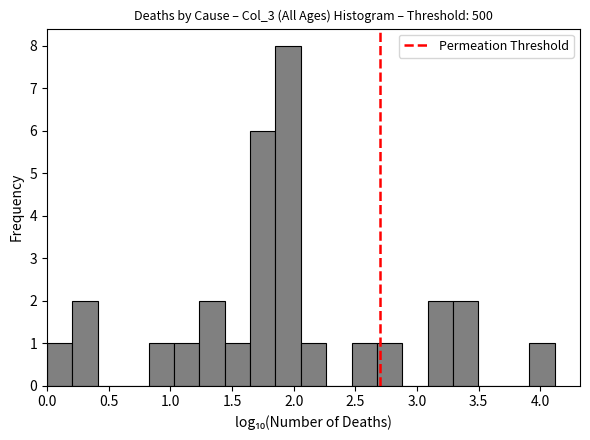

Reading left to right, transcribe this chart: for each bar, give the range it covers on the x-axis and its height. Neither the bar edges nor the heights are printed on the chart, so give them approximately, as read against the axes.

0.00 to 0.20: 1
0.20 to 0.40: 2
0.40 to 0.60: 0
0.60 to 0.80: 0
0.80 to 1.05: 1
1.05 to 1.25: 1
1.25 to 1.45: 2
1.45 to 1.65: 1
1.65 to 1.85: 6
1.85 to 2.05: 8
2.05 to 2.25: 1
2.25 to 2.45: 0
2.45 to 2.70: 1
2.70 to 2.90: 1
2.90 to 3.10: 0
3.10 to 3.30: 2
3.30 to 3.50: 2
3.50 to 3.70: 0
3.70 to 3.90: 0
3.90 to 4.10: 1